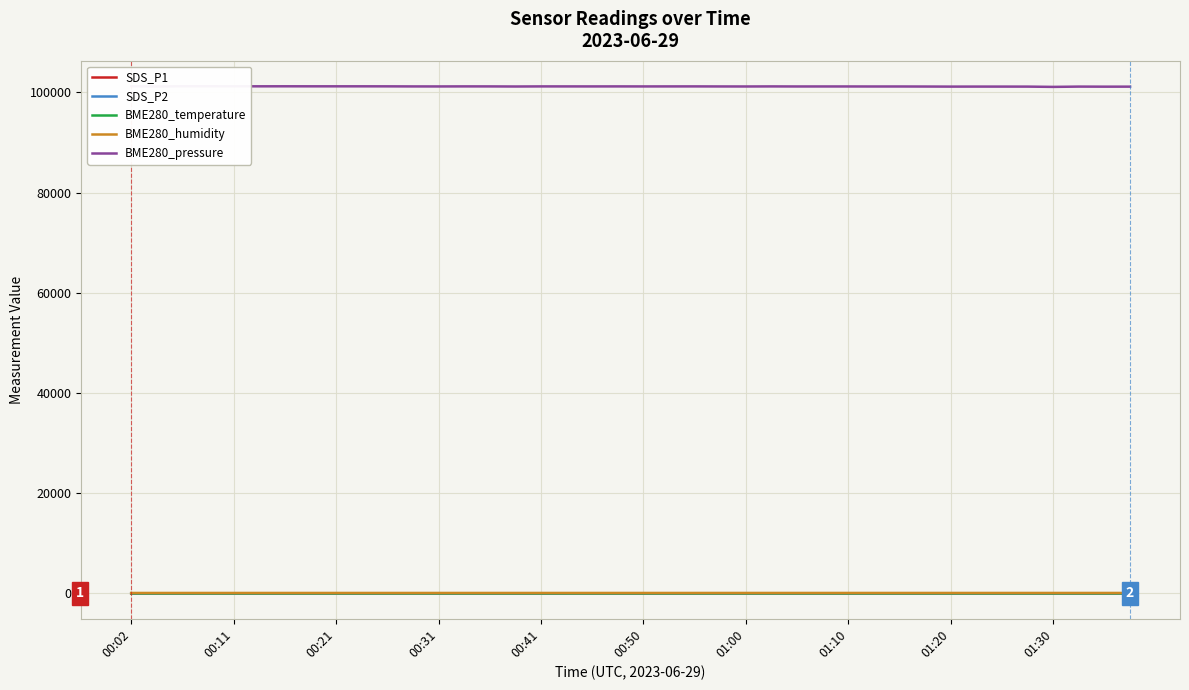

Where is the first local maximum for SDS_P1?

00:11